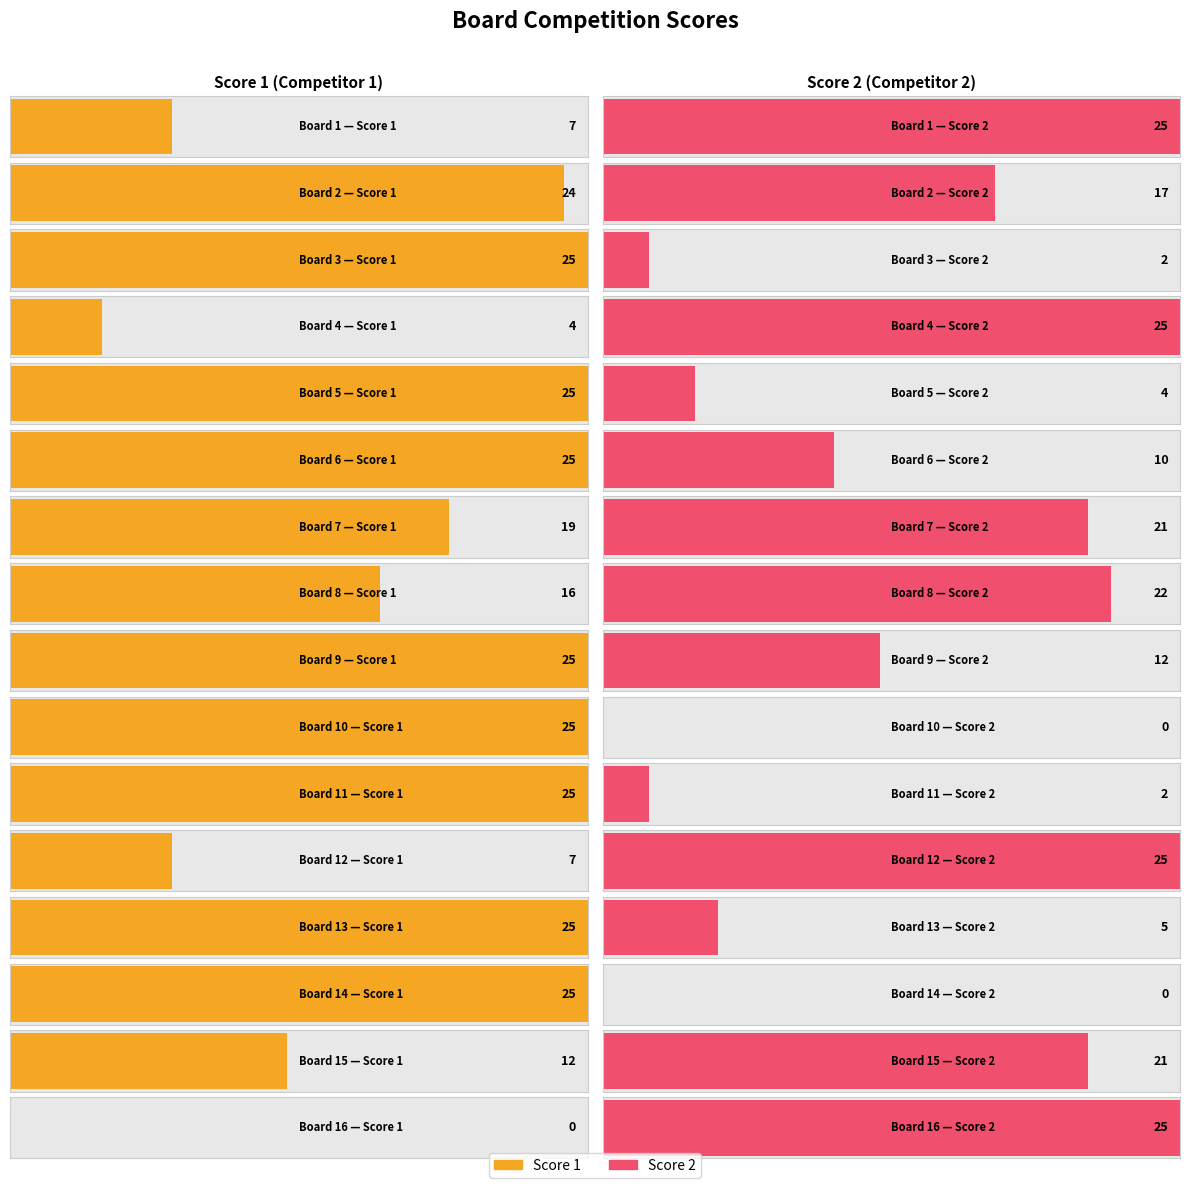

What is the value of the Score 2 bar at the 3rd from the left?

2